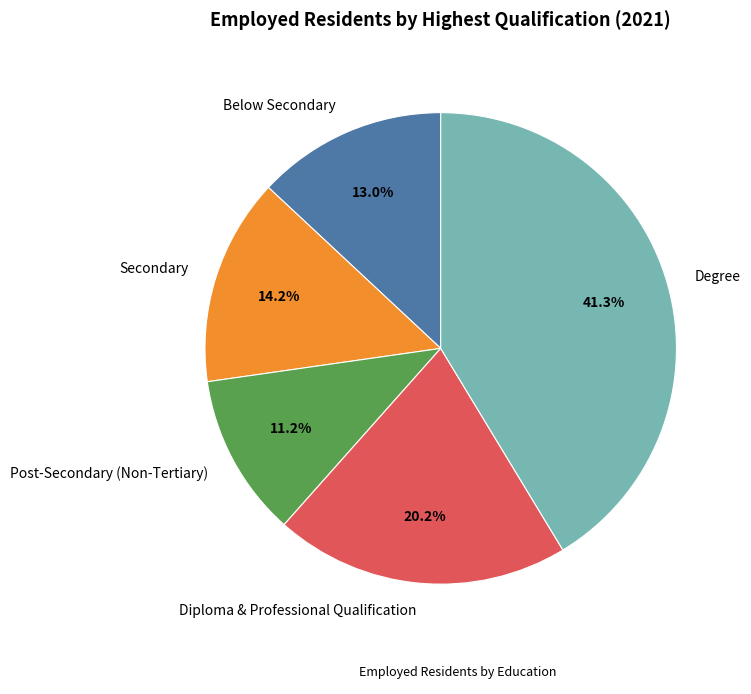

What is the largest slice in the pie chart?

Degree